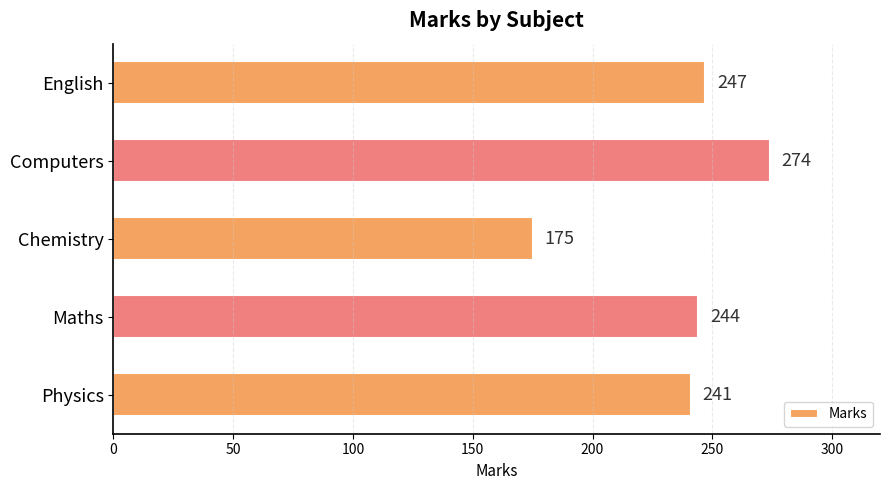

Which label corresponds to the largest value in the chart?

Computers